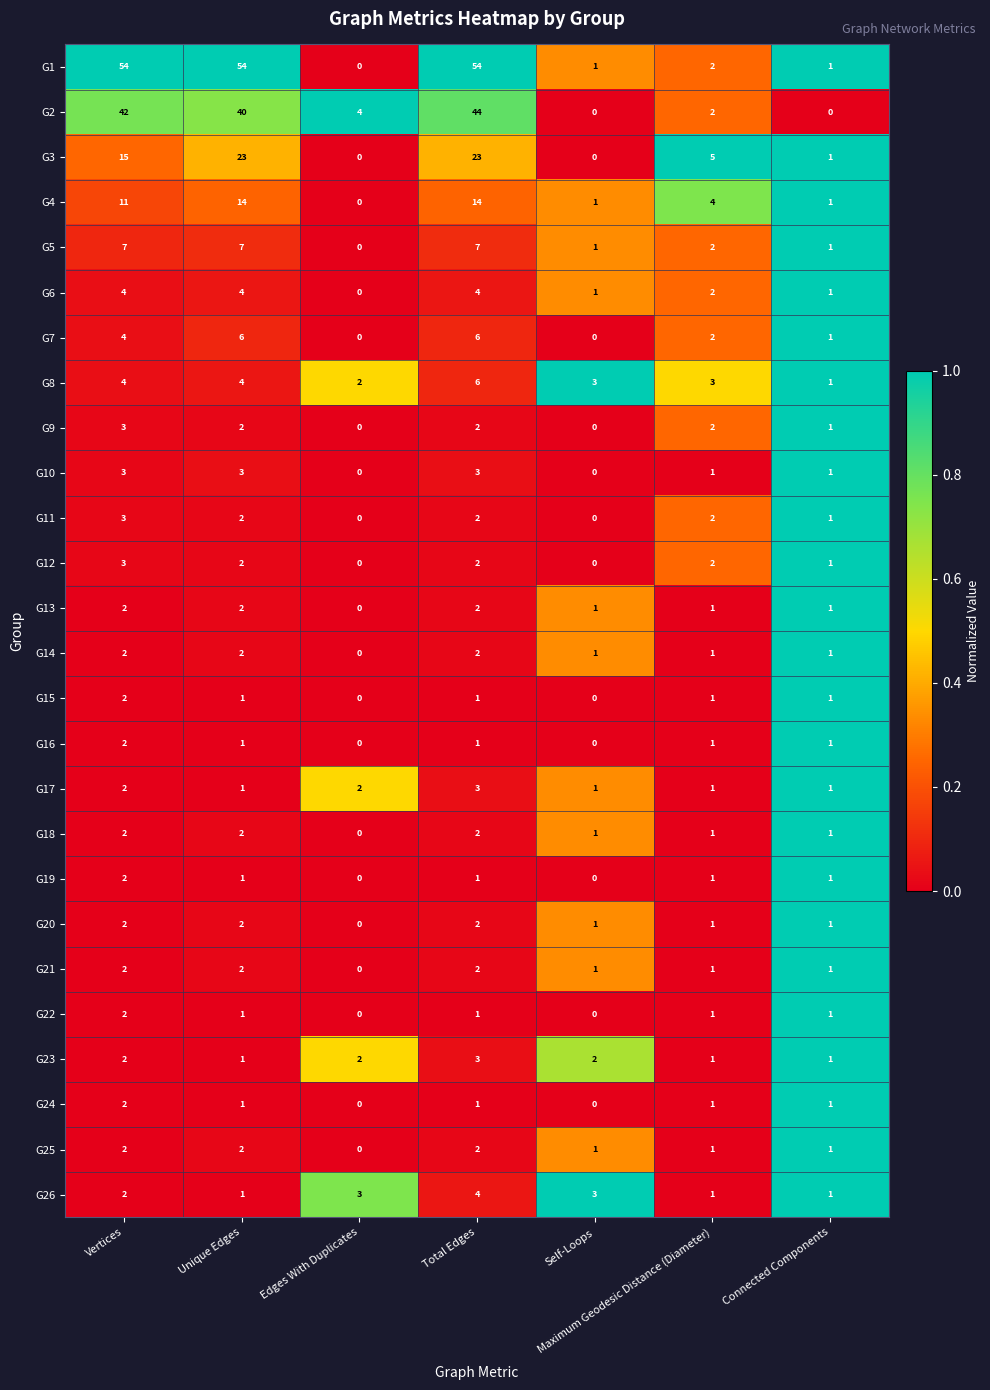

What is the sum of all G24 values?

6